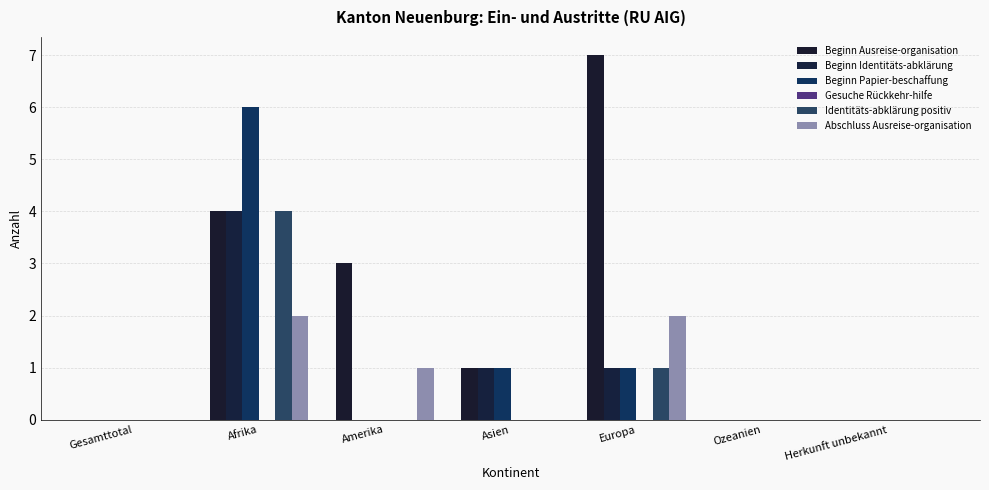

Reading left to right, list all the values displayed in this chart.

Beginn Ausreise-organisation: 0	4	3	1	7	0	0
Beginn Identitäts-abklärung: 0	4	0	1	1	0	0
Beginn Papier-beschaffung: 0	6	0	1	1	0	0
Gesuche Rückkehr-hilfe: 0	0	0	0	0	0	0
Identitäts-abklärung positiv: 0	4	0	0	1	0	0
Abschluss Ausreise-organisation: 0	2	1	0	2	0	0